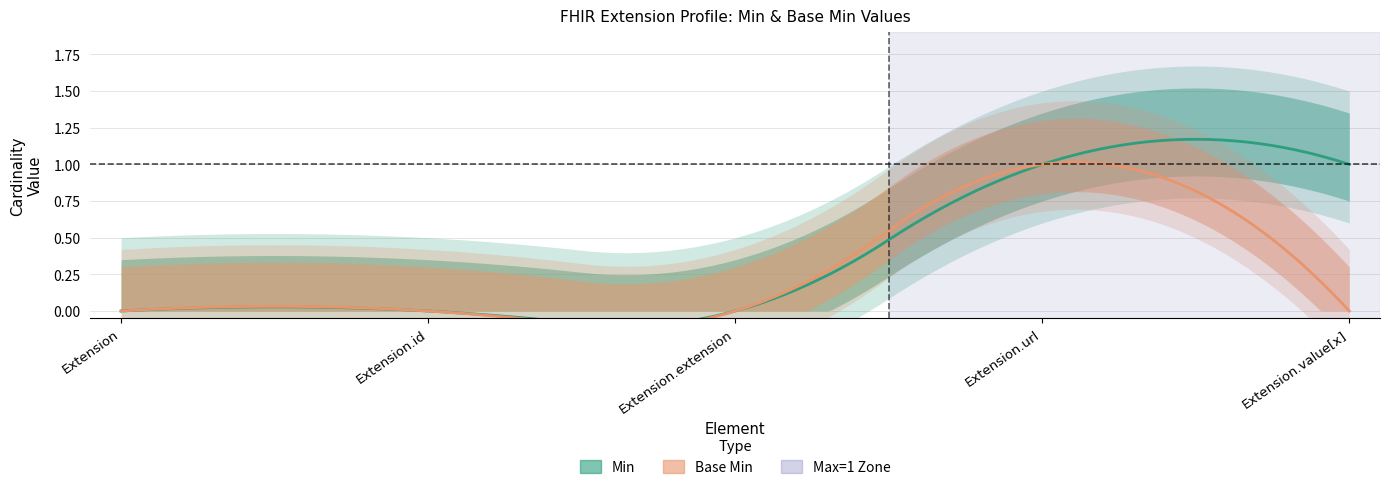

True or false: Min and Base Min intersect in this chart.

False